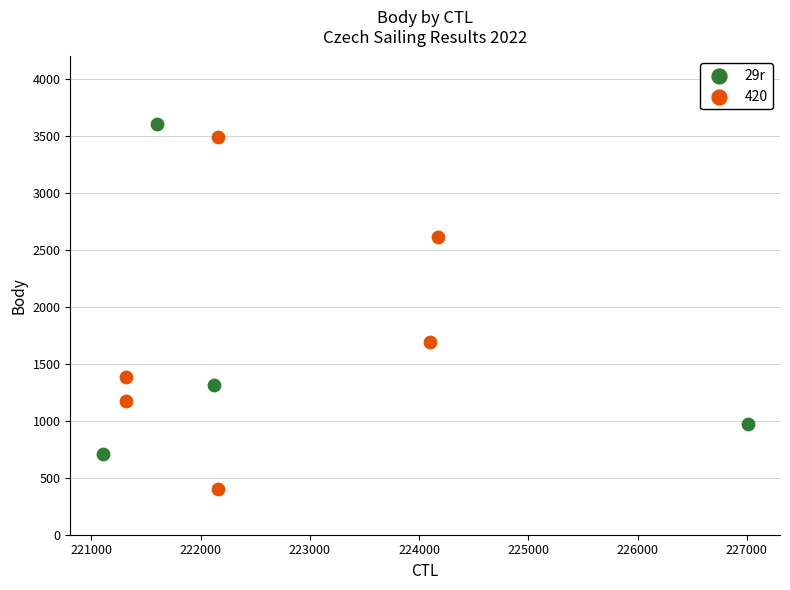

Which series reaches the minimum Y coordinate?

420